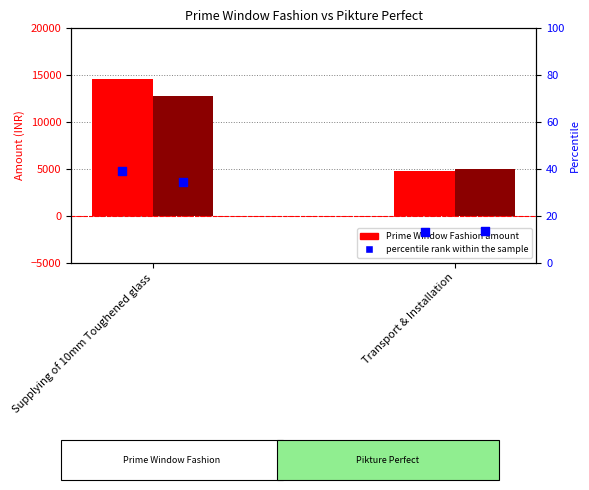

At which category is the sum across all series the highest?

Supplying of 10mm Toughened glass